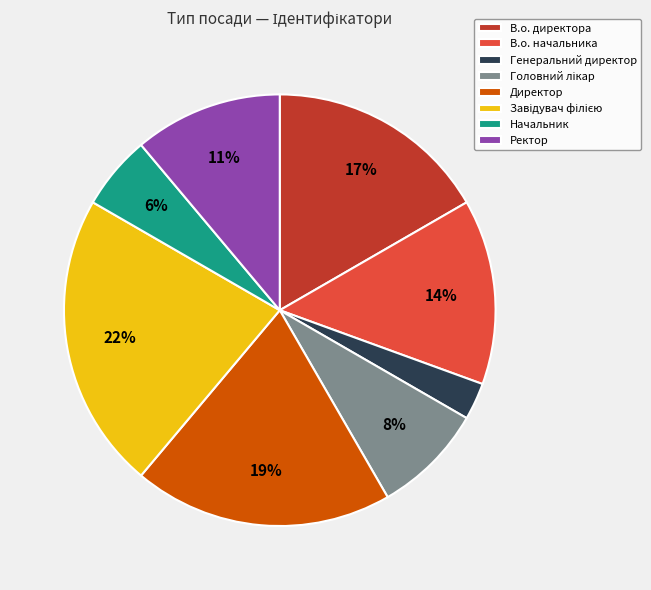

How many slices are in this pie chart?

8